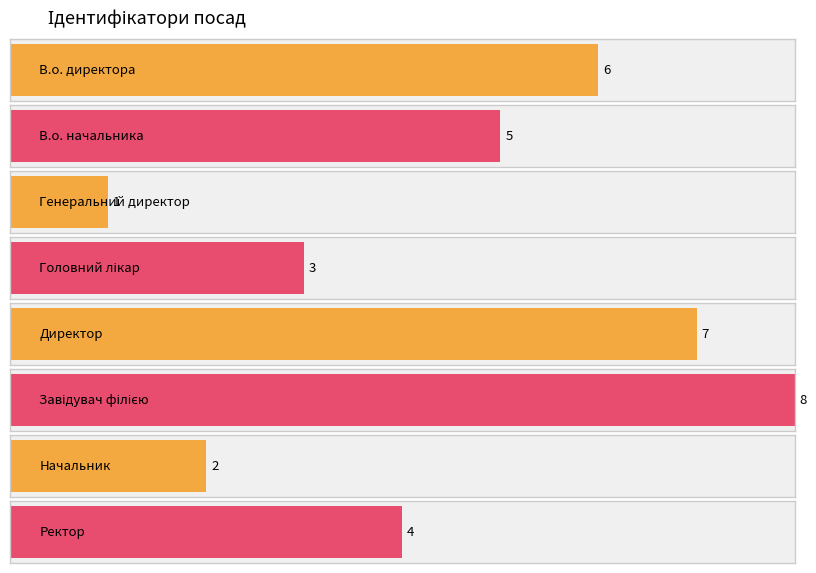

Which label corresponds to the smallest value in the chart?

Генеральний директор